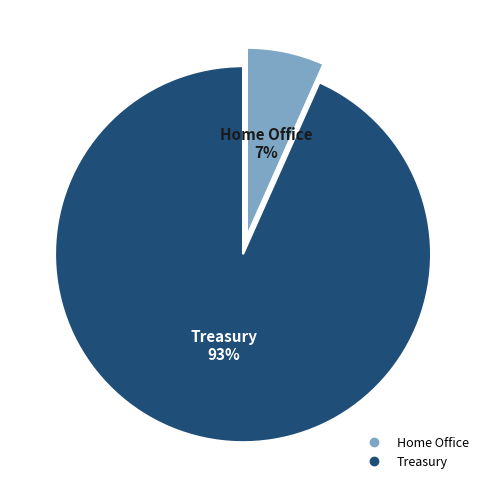

To the nearest percent, what percentage of the pie is Treasury?

93%